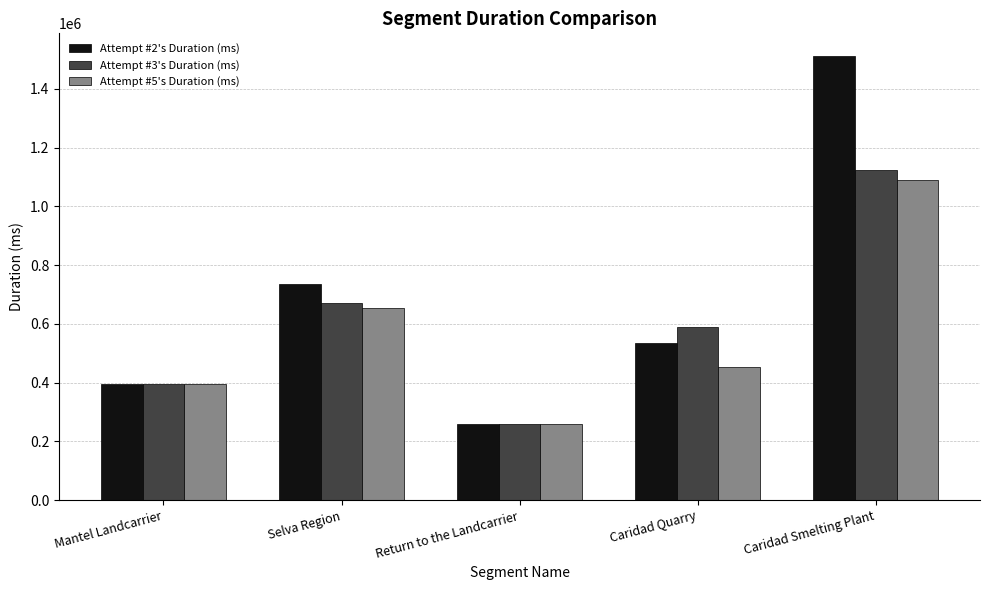

Reading left to right, transcribe all the data shown in this chart.

Attempt #2's Duration (ms): 393933	735482	258120	535436	1512927
Attempt #3's Duration (ms): 394086	672348	259637	587762	1123846
Attempt #5's Duration (ms): 394346	652787	260088	453808	1089275